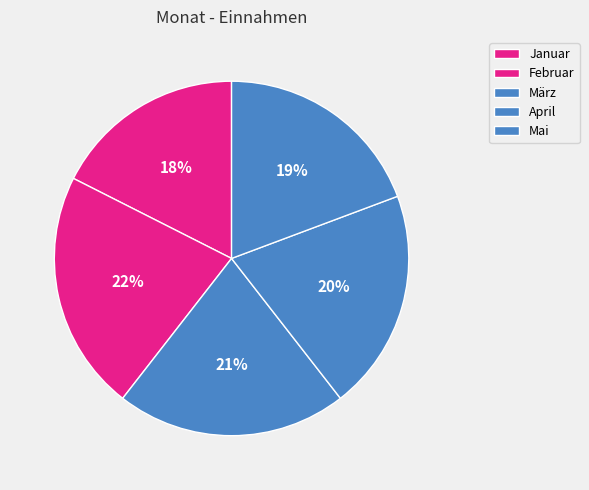

Rank the categories by value from lowest to highest.

Januar, Mai, April, März, Februar